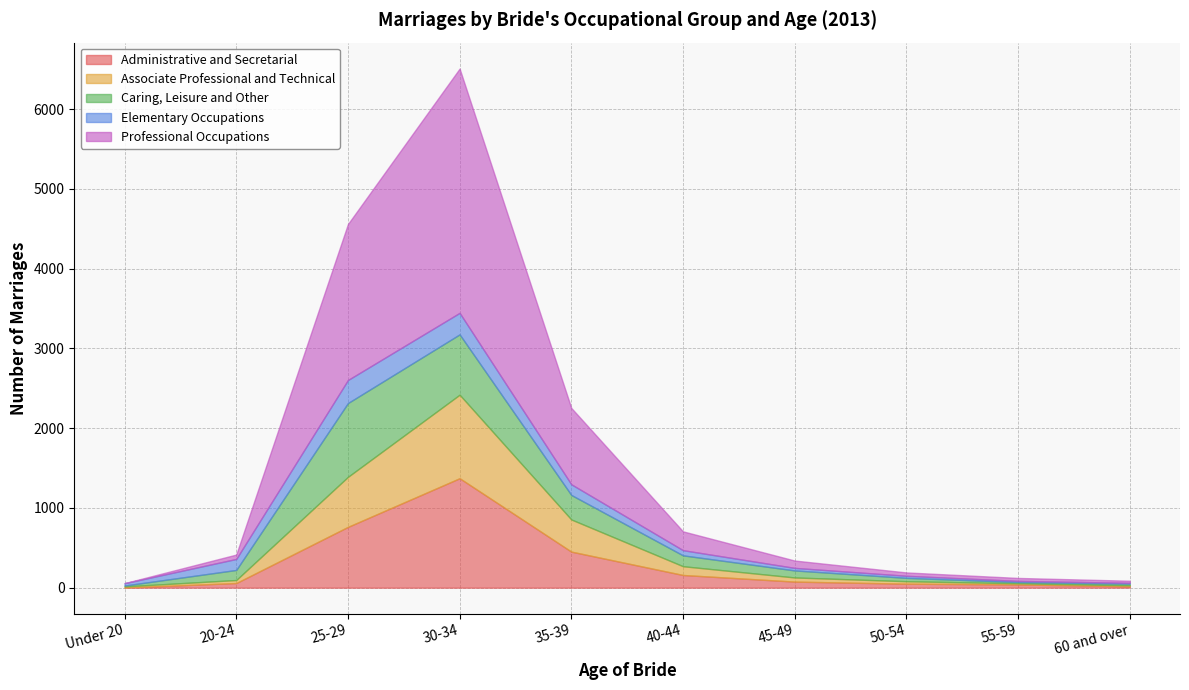

What is the minimum value shown in the chart?

1